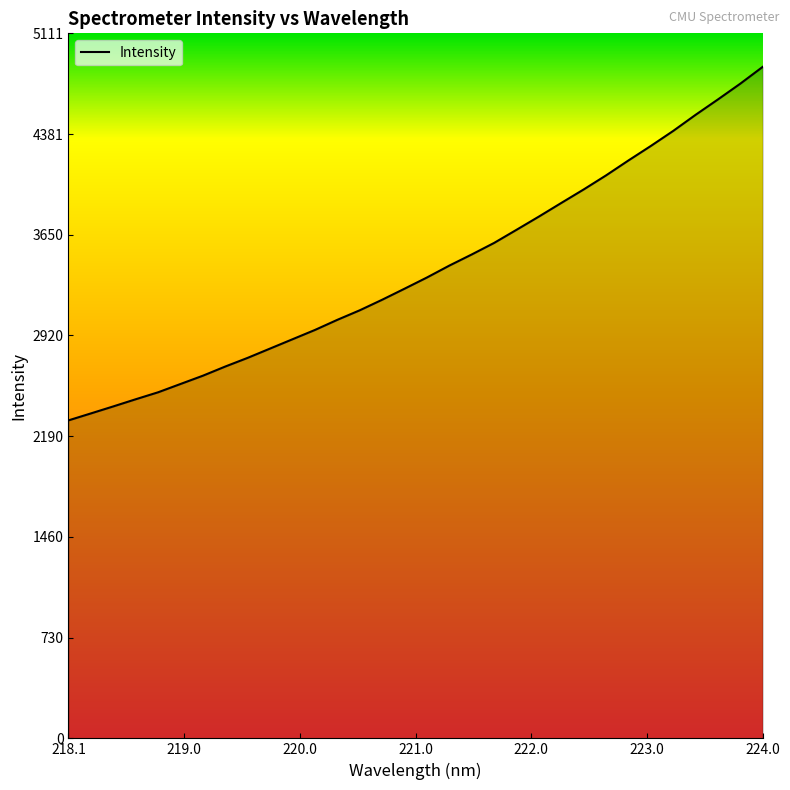

What is the smallest value displayed?

2305.2